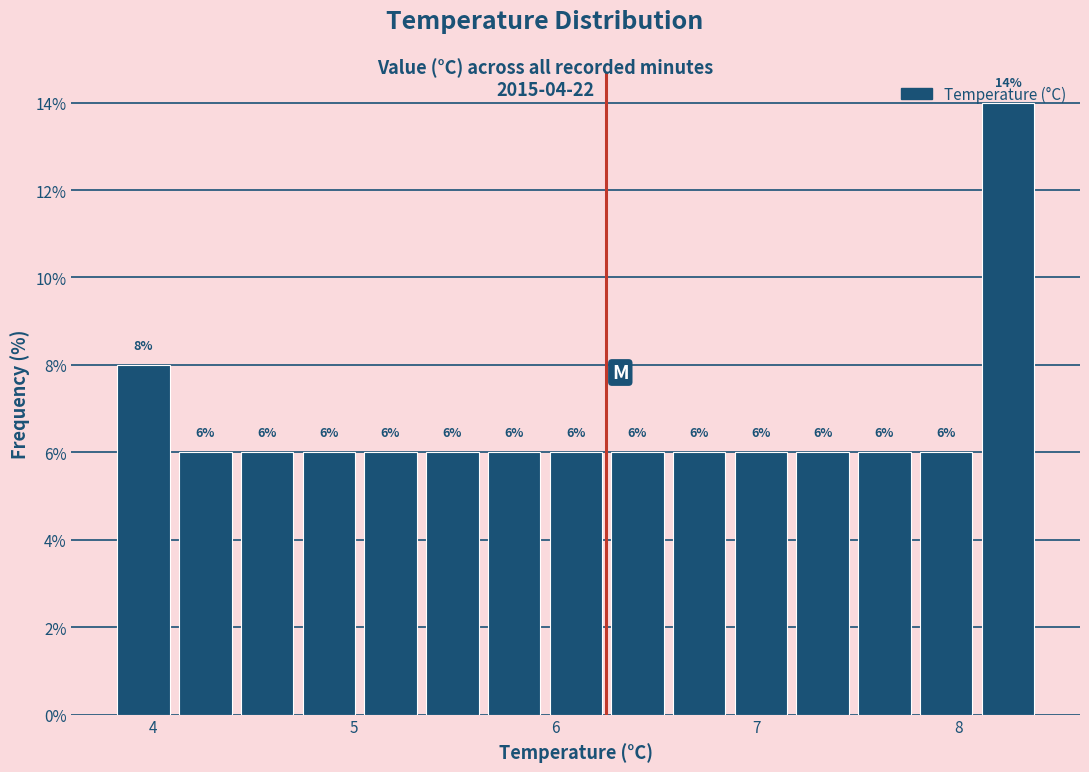

Around what value on the x-axis is the tallest bar? Give the approximate position of its centre, as read against the axis.

8.2